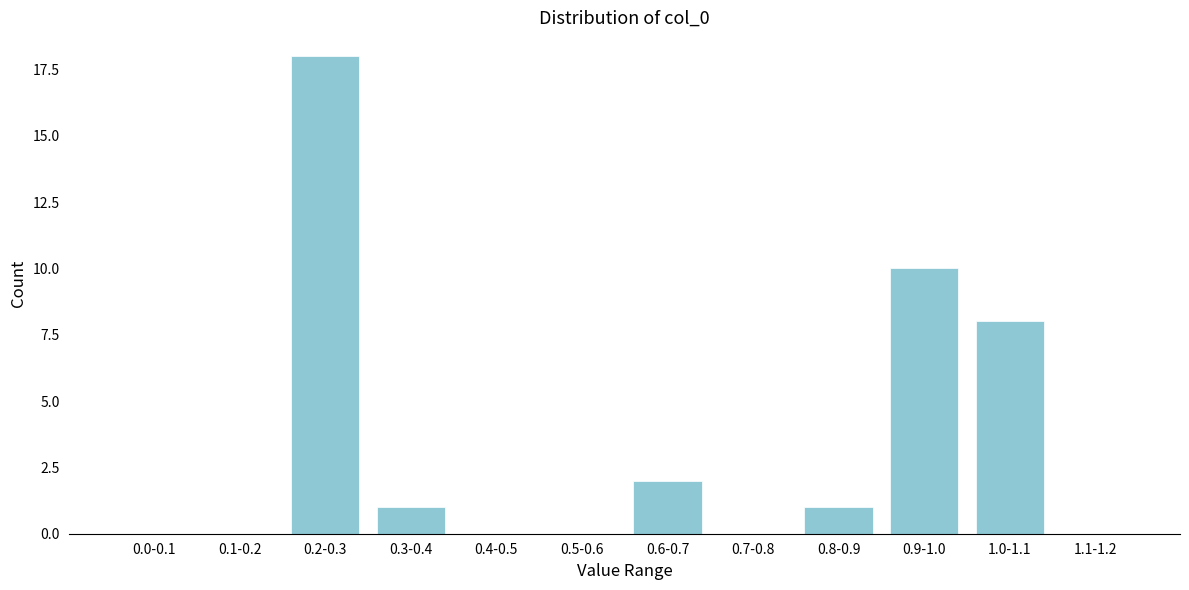

Reading right to left, extract all data points from this chart.

1.1-1.2=0	1.0-1.1=8	0.9-1.0=10	0.8-0.9=1	0.7-0.8=0	0.6-0.7=2	0.5-0.6=0	0.4-0.5=0	0.3-0.4=1	0.2-0.3=18	0.1-0.2=0	0.0-0.1=0